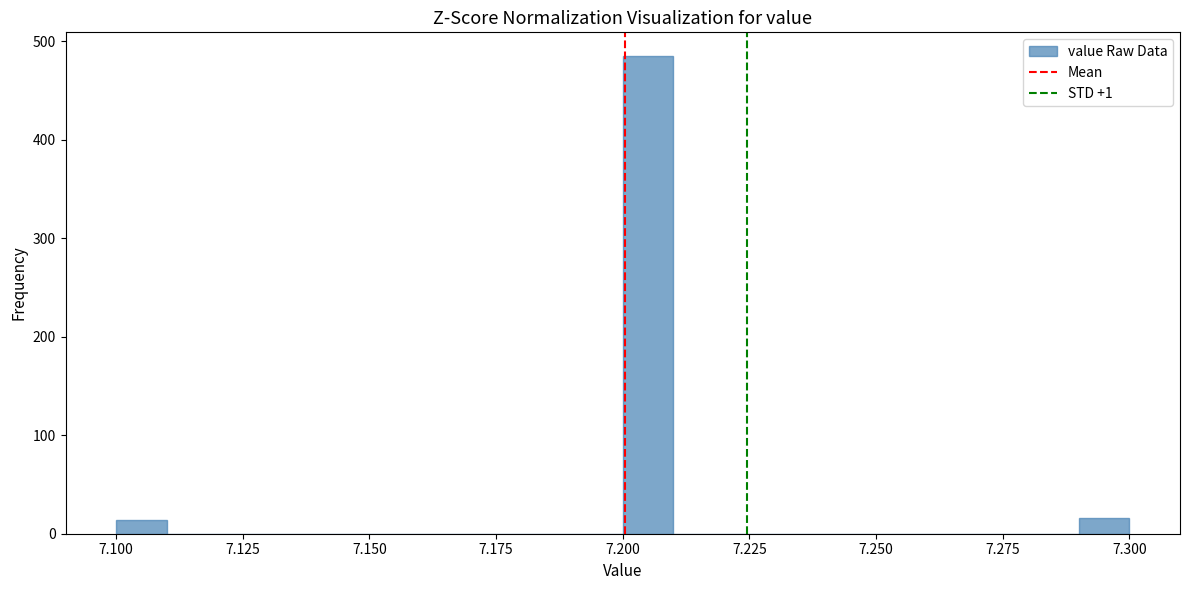

Around what value on the x-axis is the tallest bar? Give the approximate position of its centre, as read against the axis.

7.205